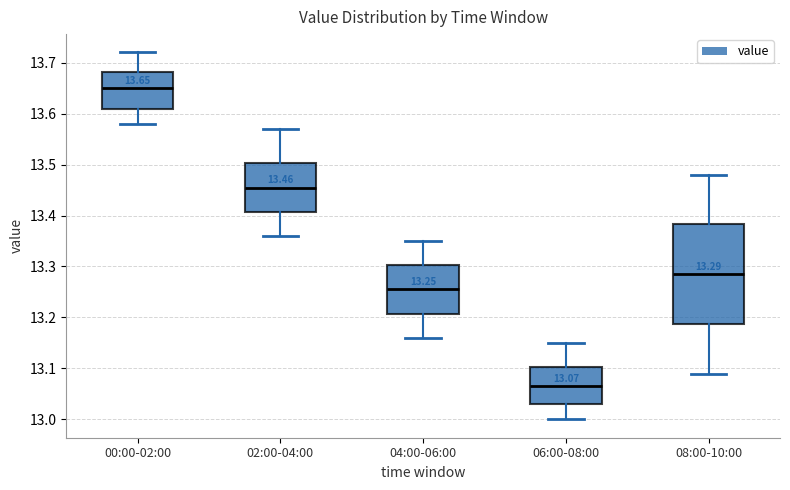

Which box has the highest median line?

00:00-02:00